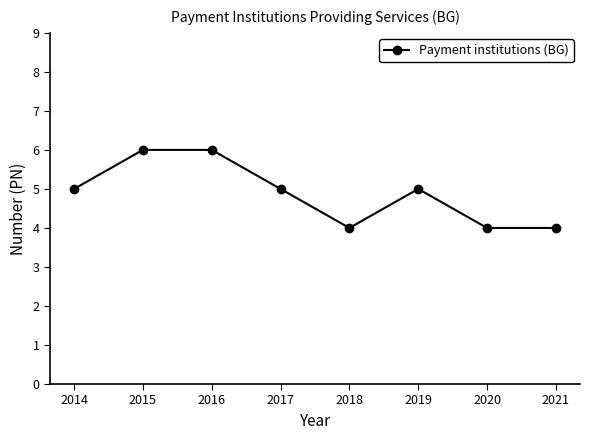

What is the average value?

5